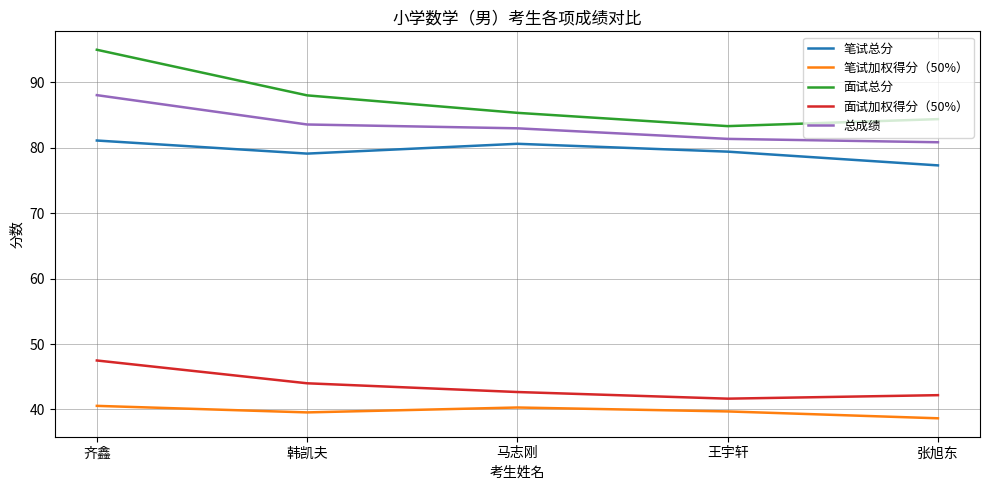

What position from the right is 韩凯夫?

4